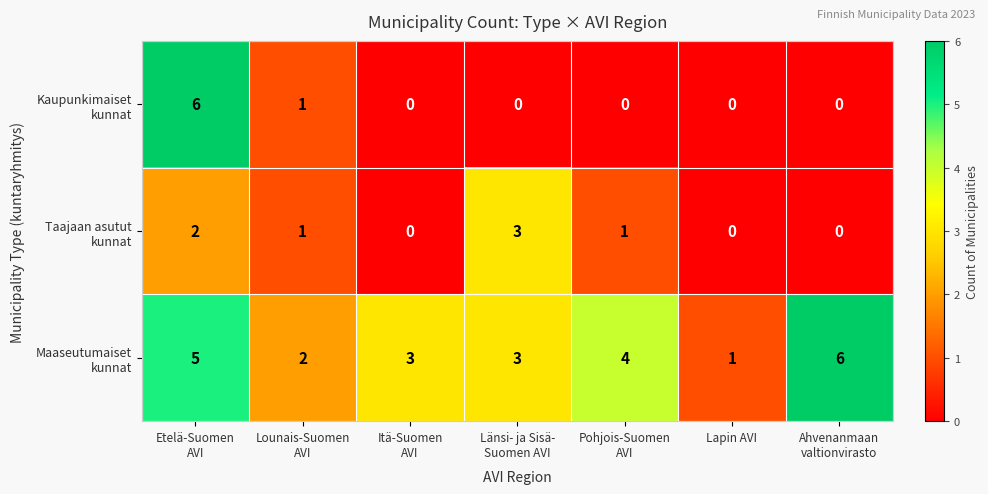

What is the greatest value displayed?

6